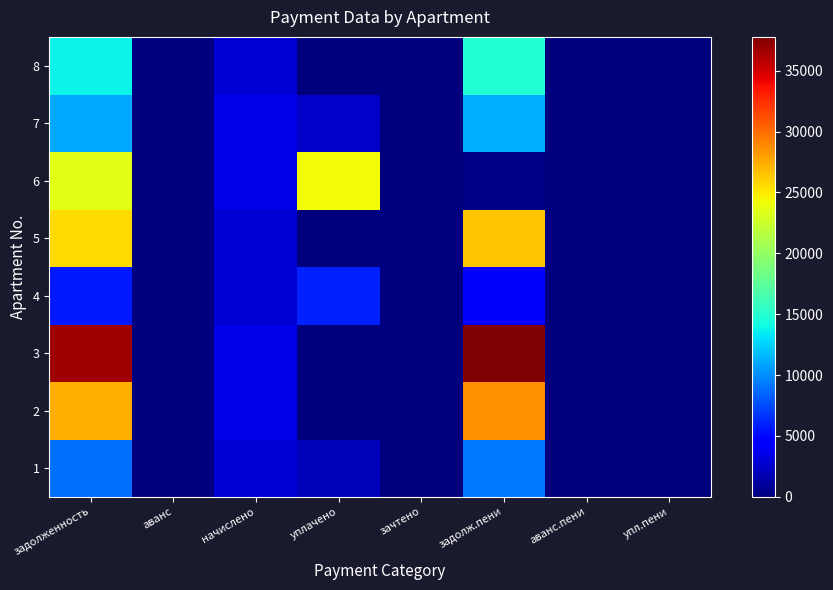

Which series has the largest total across all categories?

3